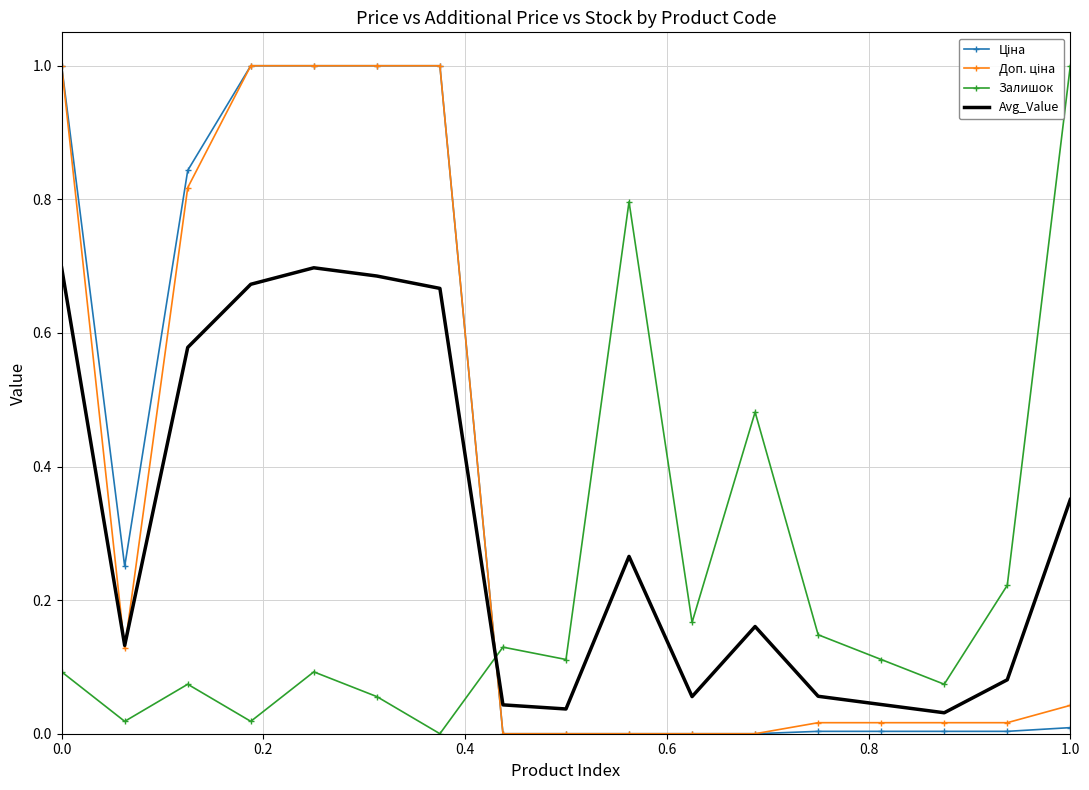

What is the greatest value displayed?

1.0